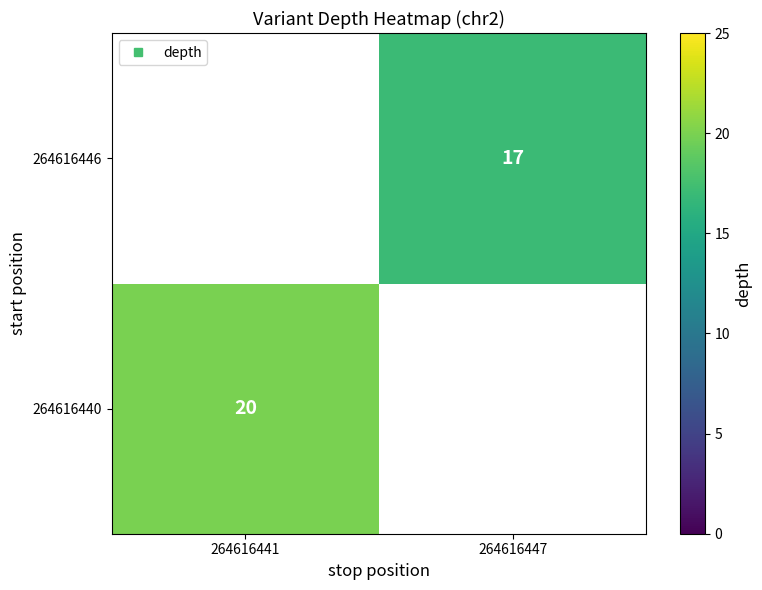

Which label corresponds to the largest value in the chart?

264616441